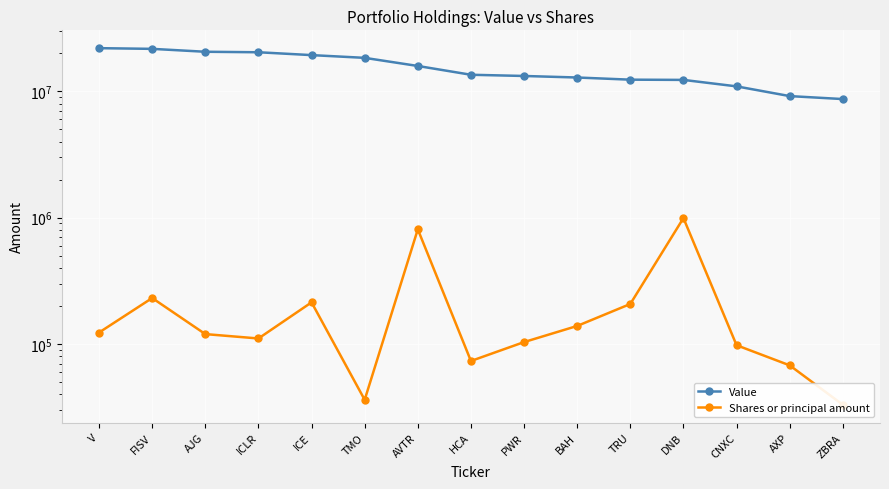

Which series has the largest total across all categories?

Value